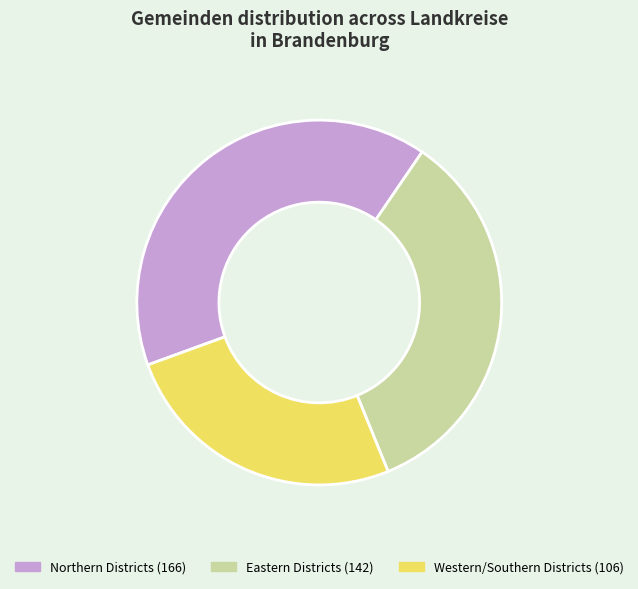

Is there a majority slice in this chart?

No